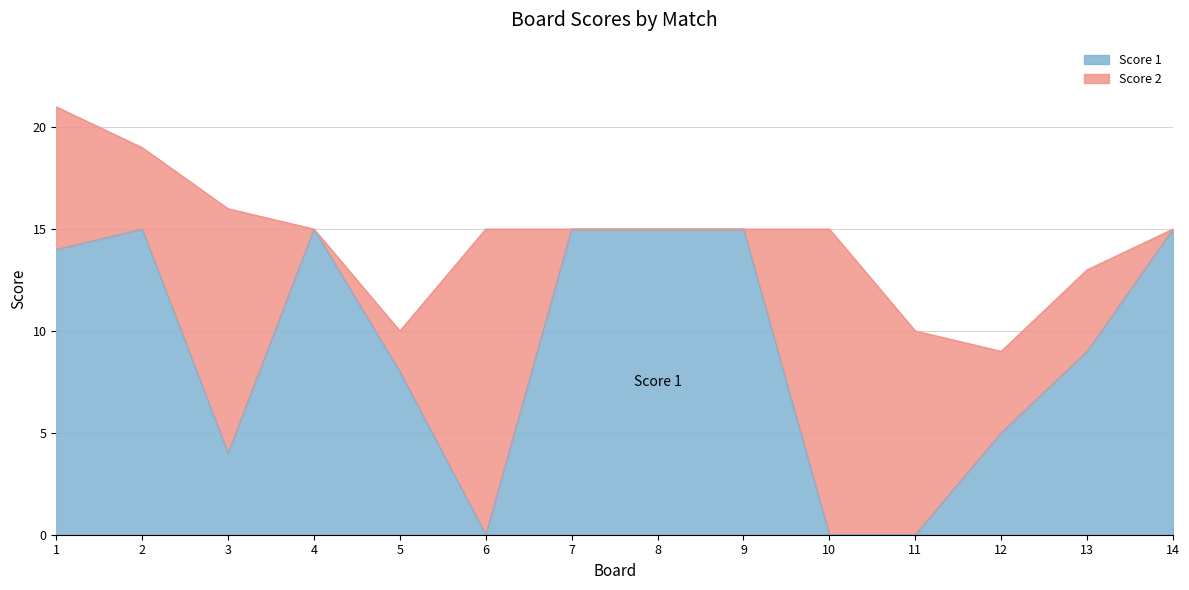

At which category does the chart reach its minimum across all series?

6